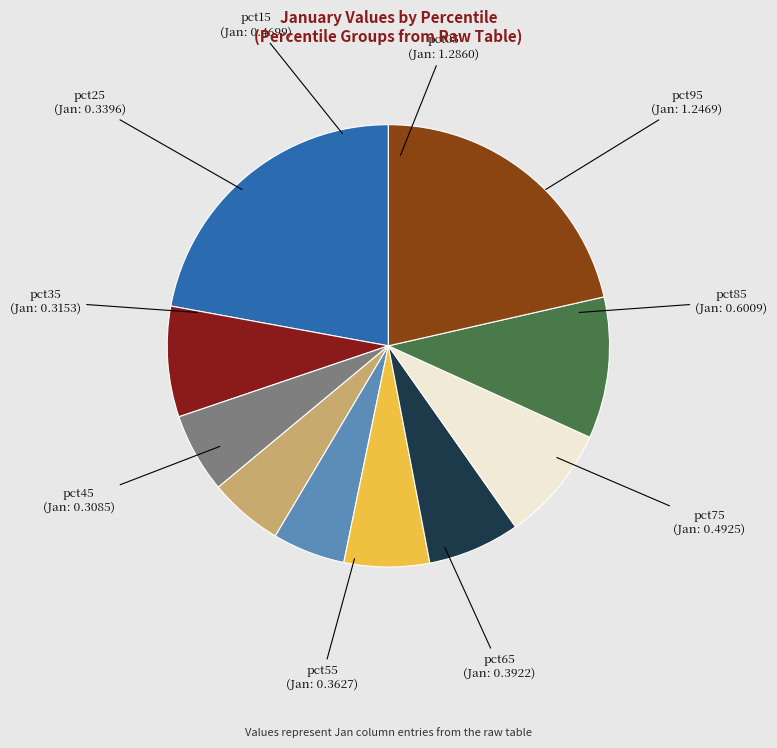

Does pct15 represent more than half of the total?

No